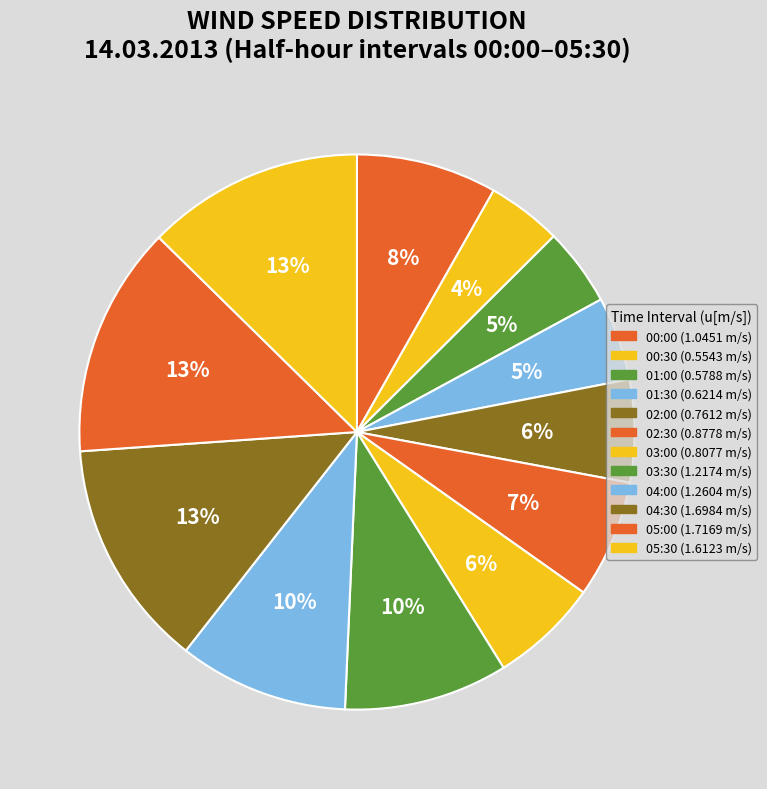

Which category has the smallest portion of the pie?

00:30